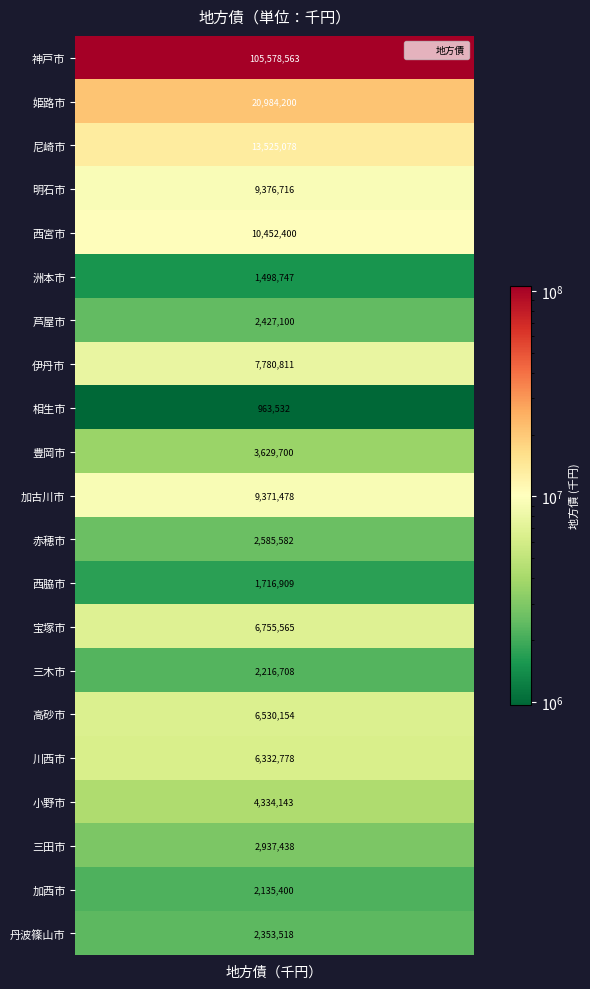

What is the difference between the maximum and second lowest values?

104079816